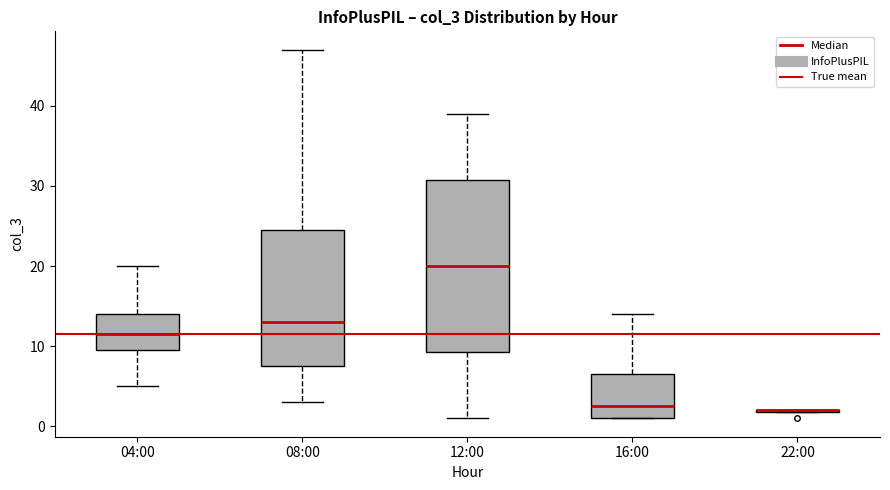

Reading left to right, transcribe this box plot: for each box, give where its median line is, the range the box spans, and where its two whiskers end, as read against the y-axis. The values are not printed on the chart, so give them approximately, as read against the axis.

04:00: median 12, box 10 to 14, whiskers 5 to 20
08:00: median 13, box 8 to 25, whiskers 3 to 47
12:00: median 20, box 9 to 31, whiskers 1 to 39
16:00: median 3, box 1 to 7, whiskers 1 to 14
22:00: box collapsed to a line at 2, whiskers 2 to 2